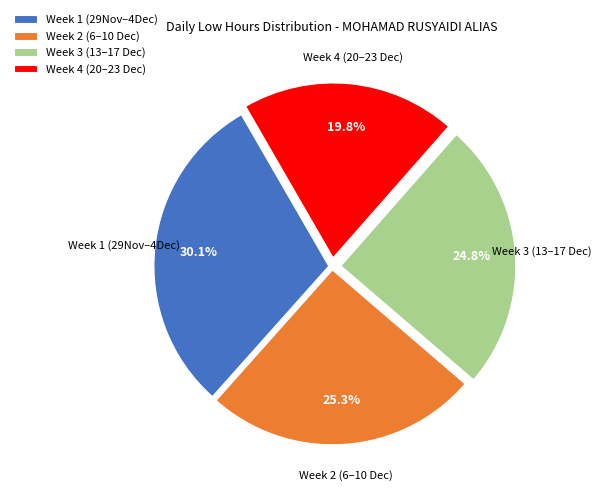

Is Week 1 (29Nov–4Dec) the majority of the pie?

No